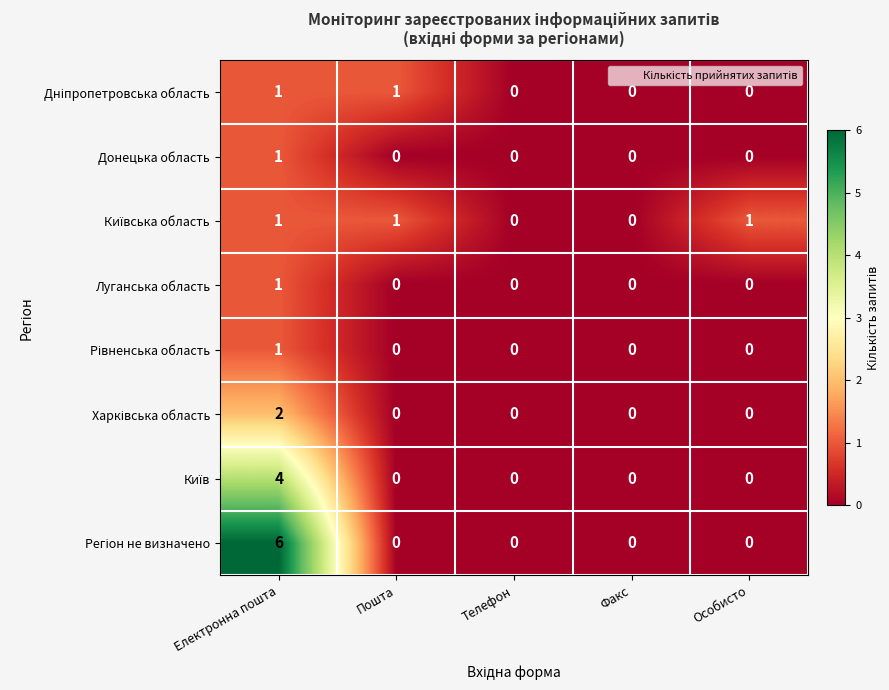

Is it true that Луганська область equals 0 at Пошта?

True